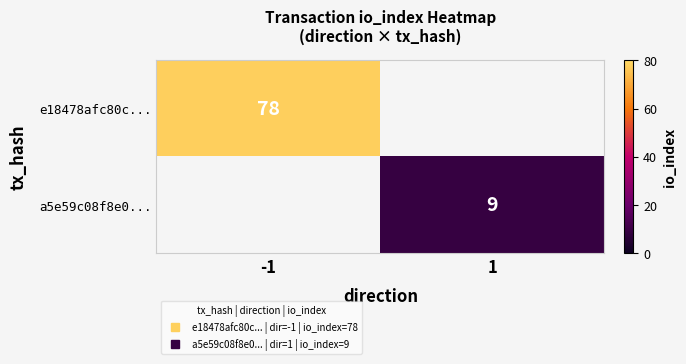

Rank the categories by e18478afc80c... value from lowest to highest.

-1, 1